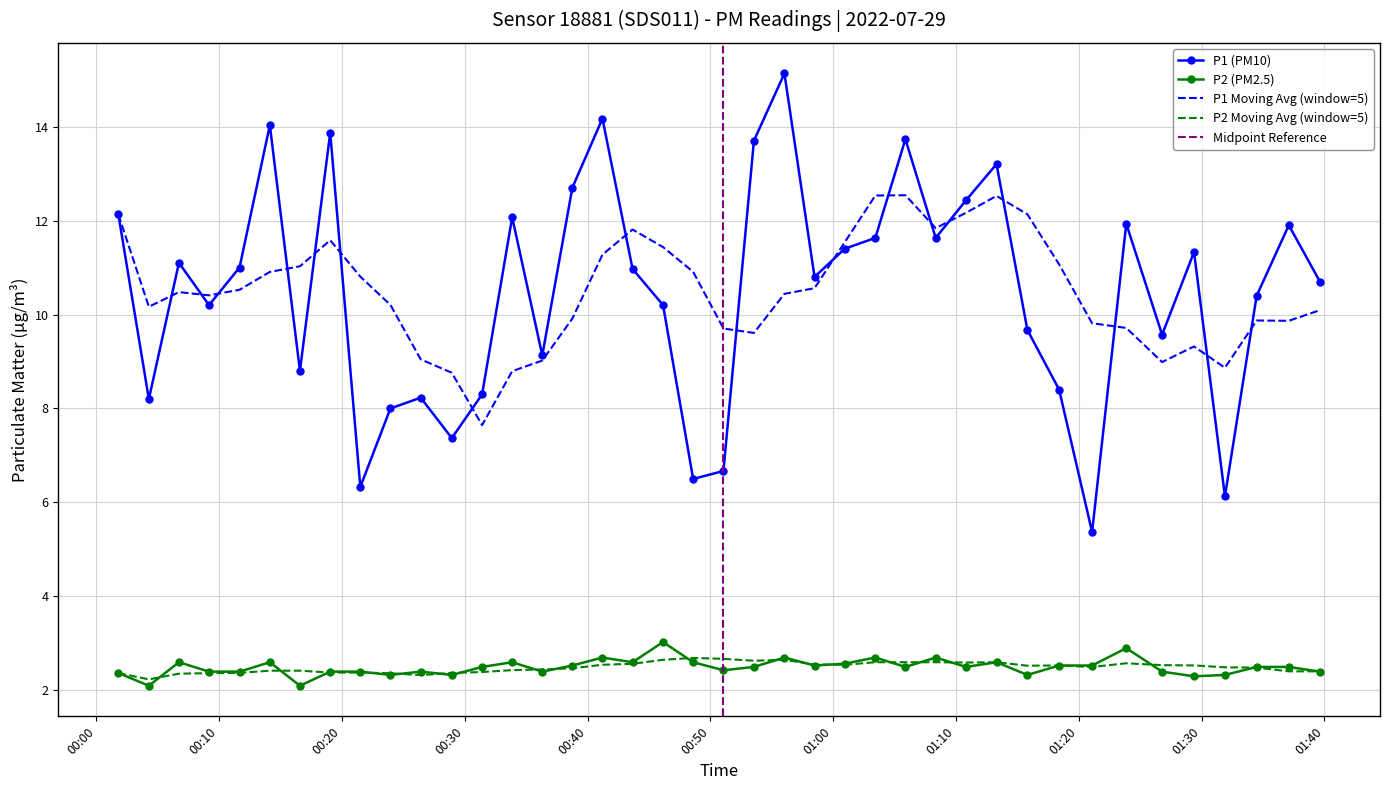

In P2, how many points are lower than both neighbors (excluding endpoints)?

12